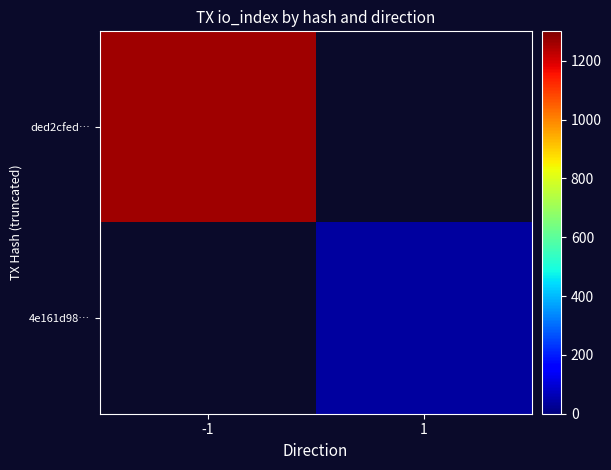

Which category has the highest value across all series?

-1